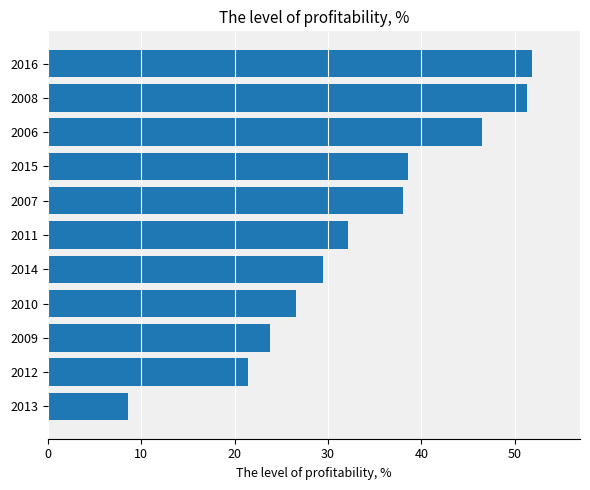

Which has a higher value, 2010 or 2012?

2010